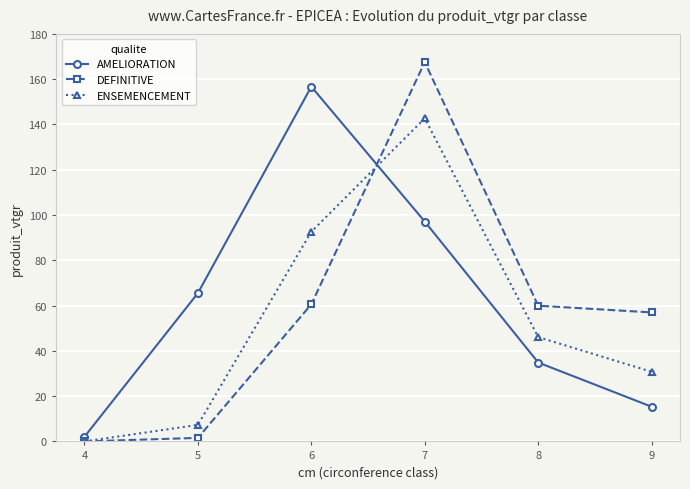

What is the average value of the AMELIORATION series?

61.9